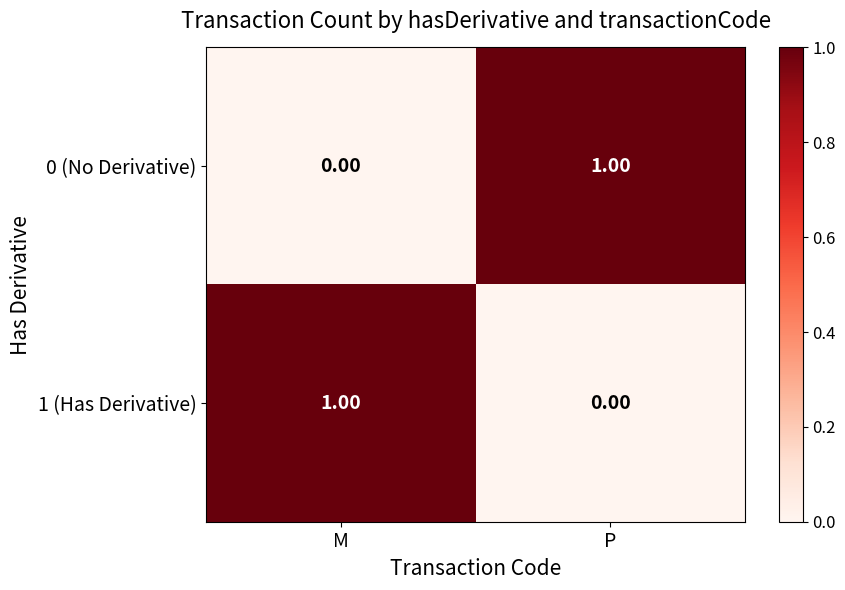

Where is 1 (Has Derivative) nearest to the value 0?

P